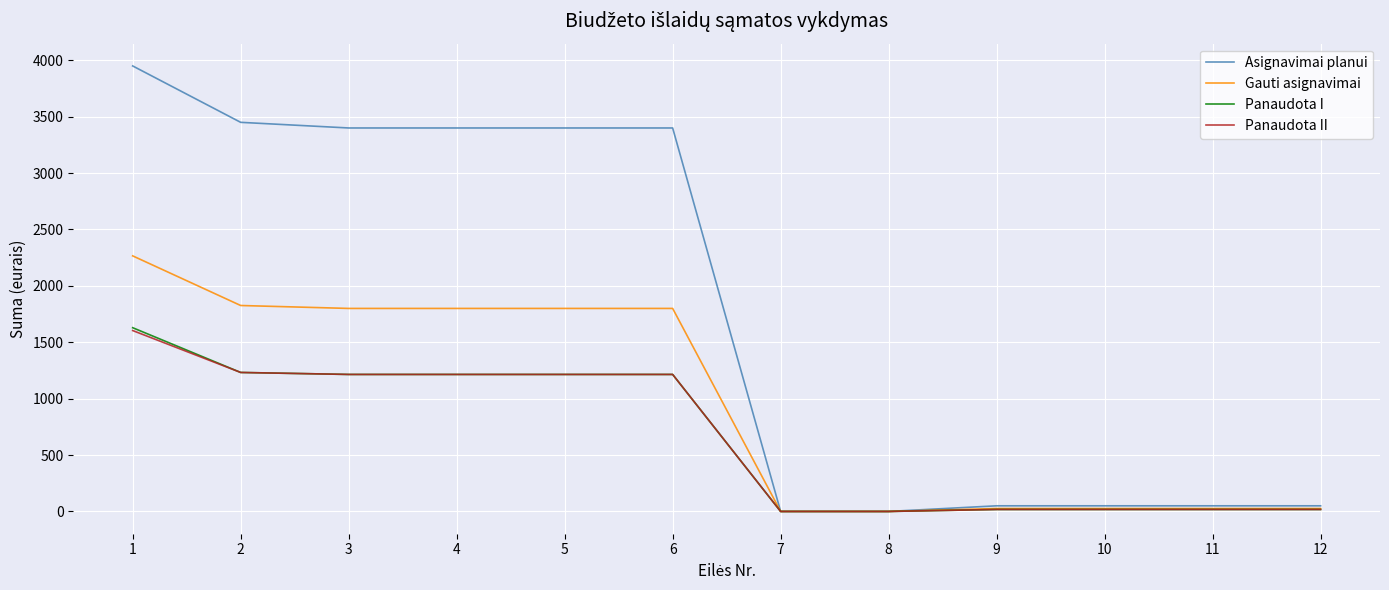

Is the value of Asignavimai planui at 1 greater than the value of Panaudota II at 7?

Yes